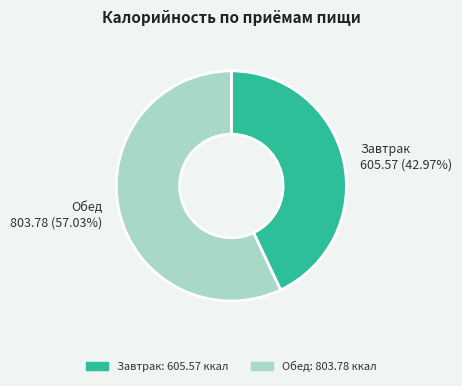

How many segments does this pie chart have?

2